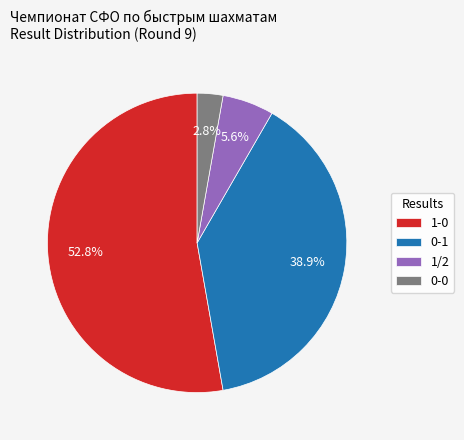

Rank the categories by value from highest to lowest.

1-0, 0-1, 1/2, 0-0